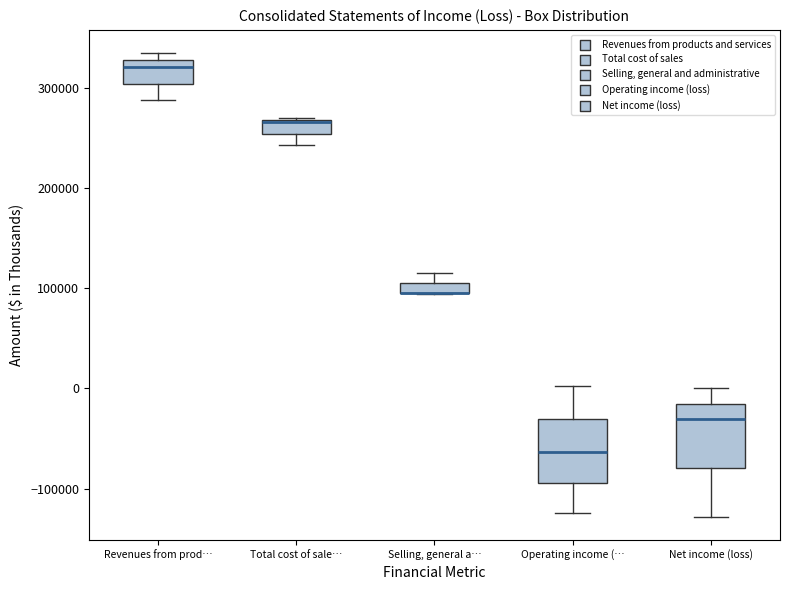

Where is the upper edge of the box for Net income (loss) on the y-axis? The values are not printed on the chart, so give them approximately, as read against the axis.

-20000